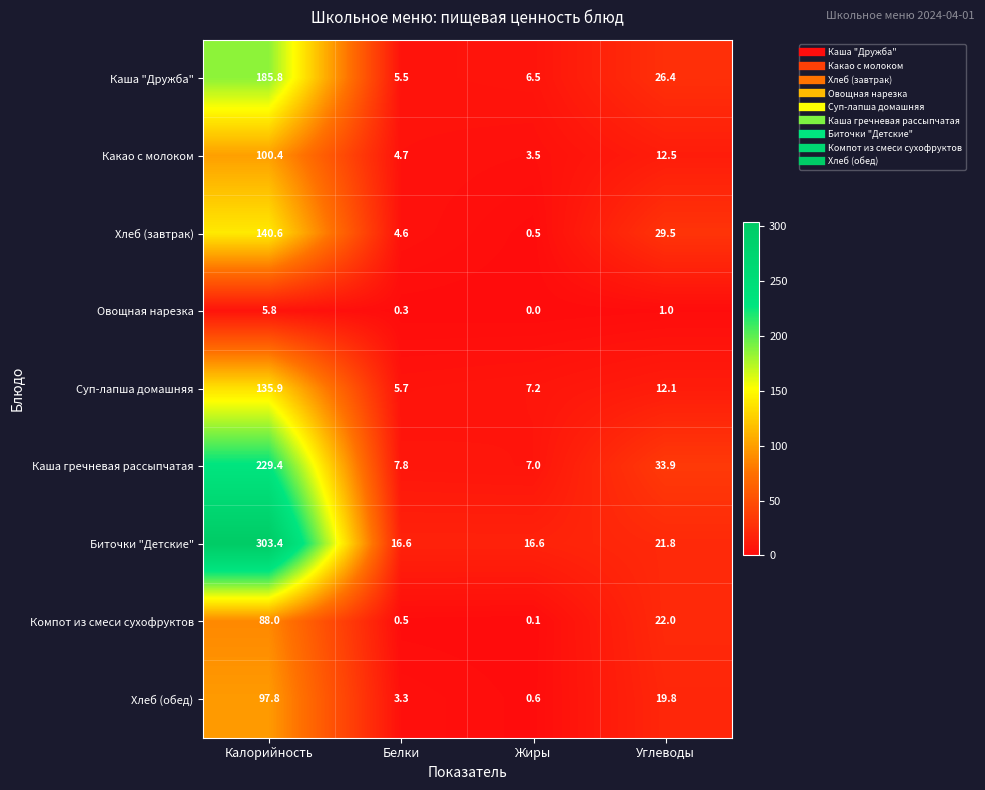

How many distinct data groups are displayed?

9